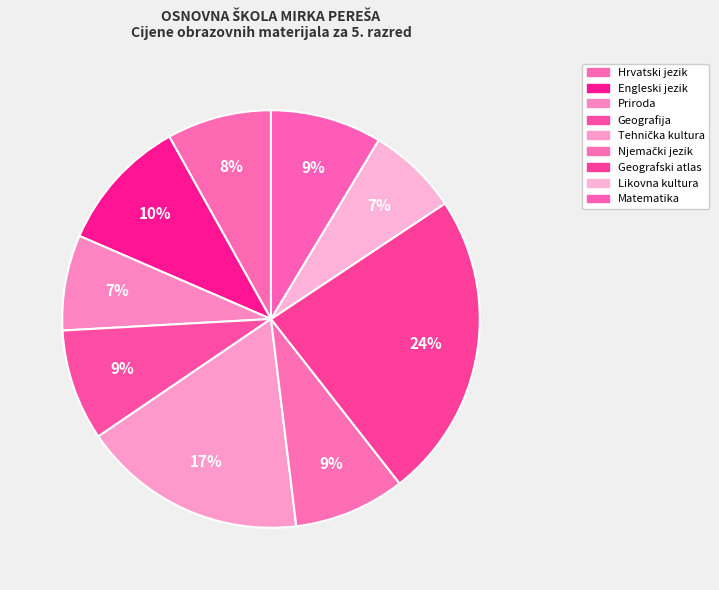

Is there a majority slice in this chart?

No